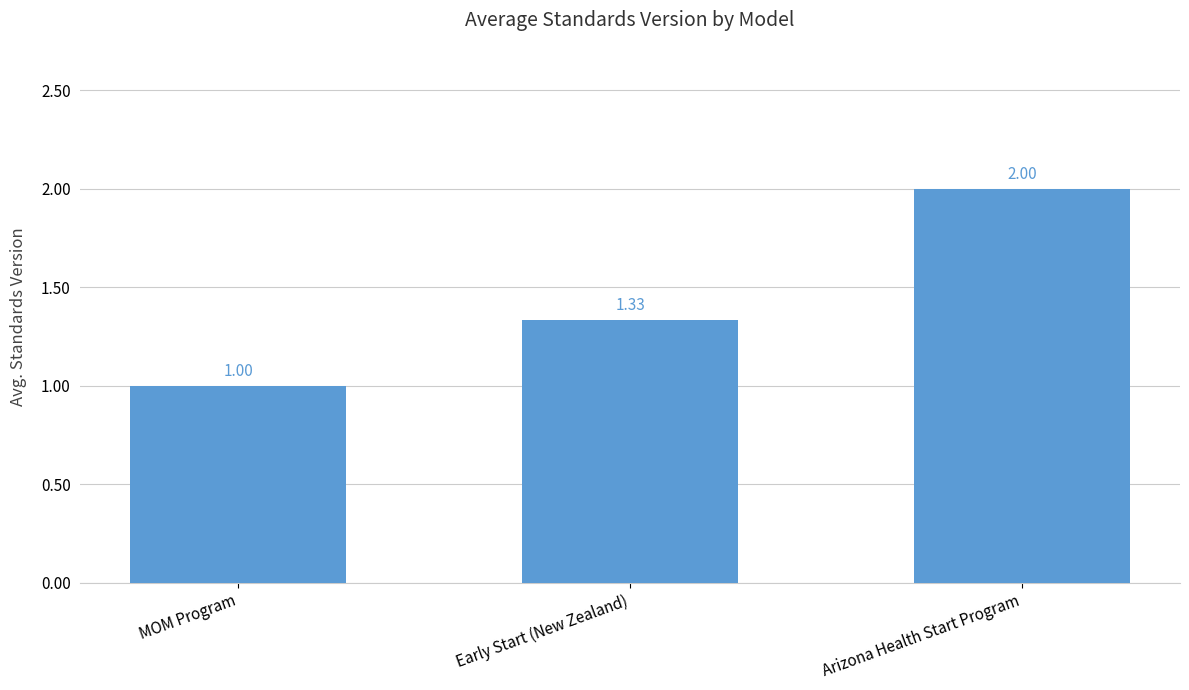

What is the change in value from MOM Program to Arizona Health Start Program?

+1.0